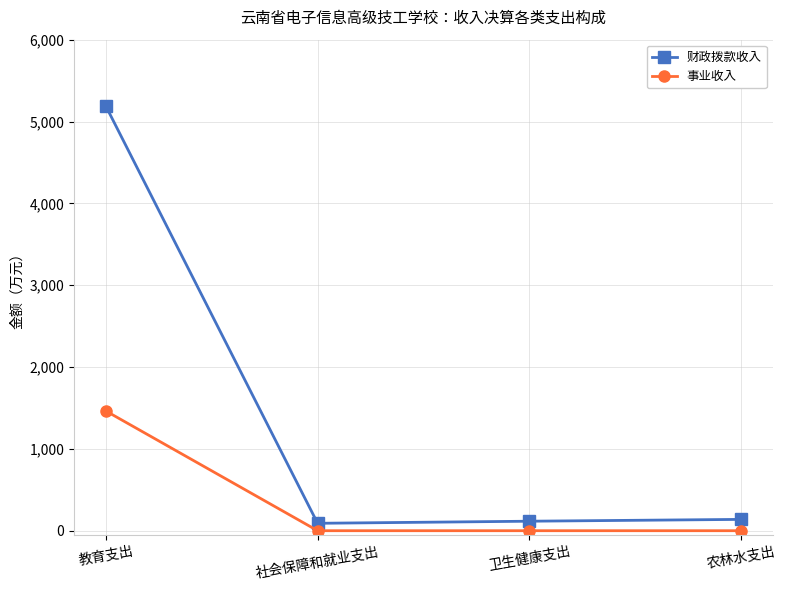

What is the sum of the 事业收入 values at 农林水支出 and 教育支出?

1462.6